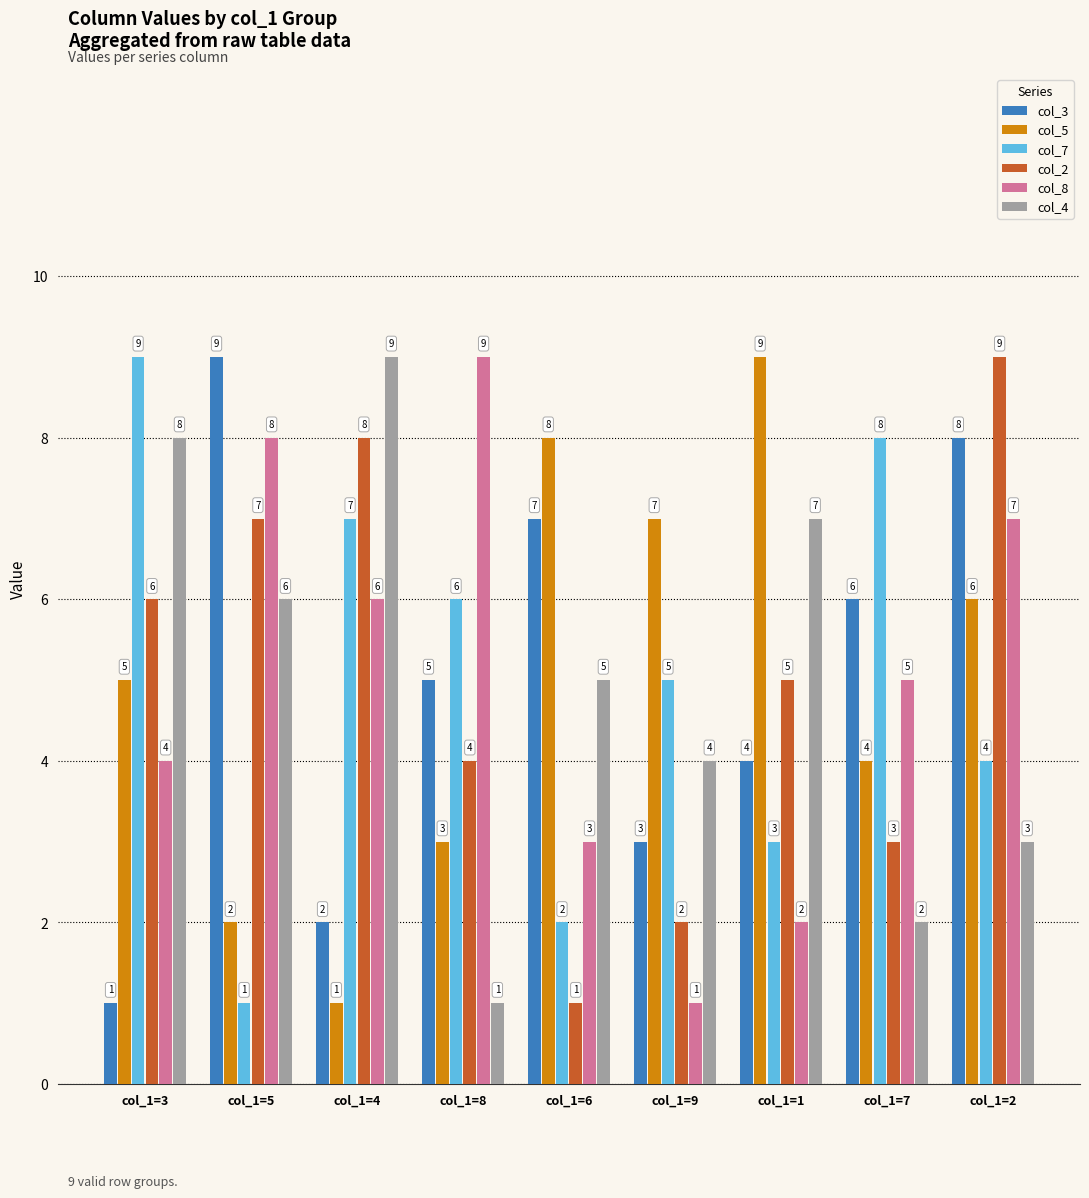

How many data points in col_5 are less than 5?

4